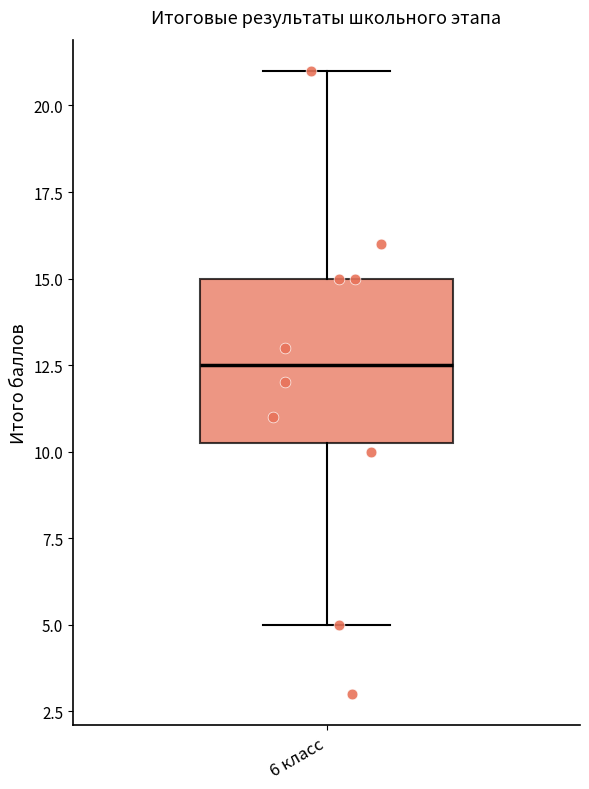

Read this box plot against the y-axis: the position of the median line, the range covered by the box, and the ends of both whiskers. The values are not printed on the chart, so give them approximately, as read against the axis.

median 12.5, box 10.5 to 15.0, whiskers 5.0 to 21.0